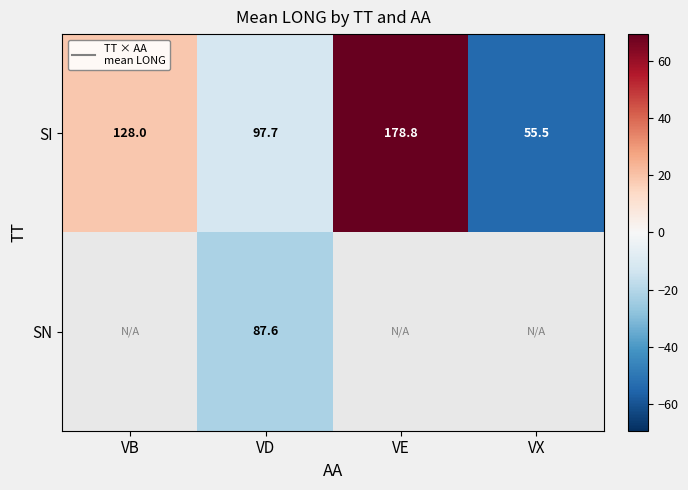

What is the difference between the maximum and minimum values in the SI series?

123.3